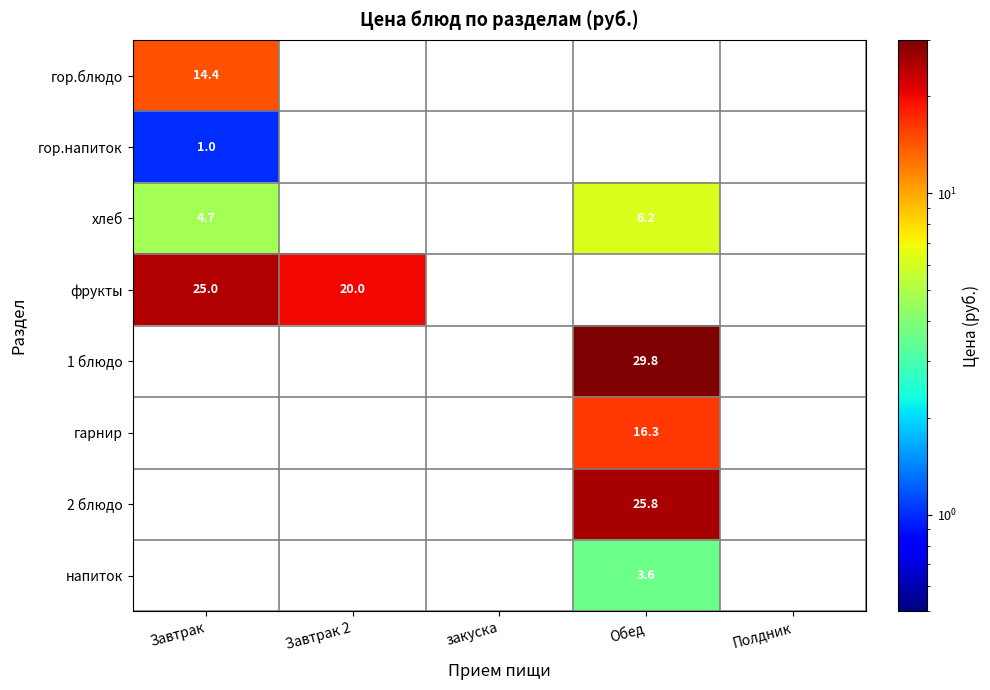

Between закуска and Обед, which is larger?

Обед